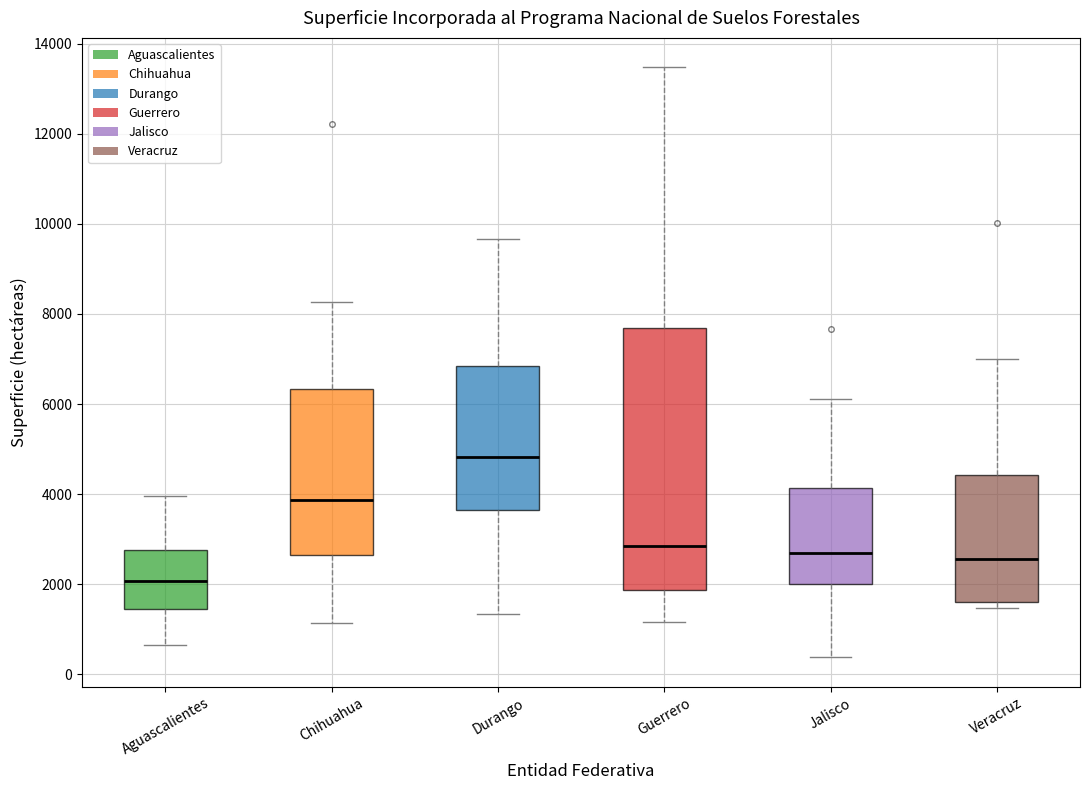

Comparing the boxes themselves (not the whiskers), which one is the tallest?

Guerrero